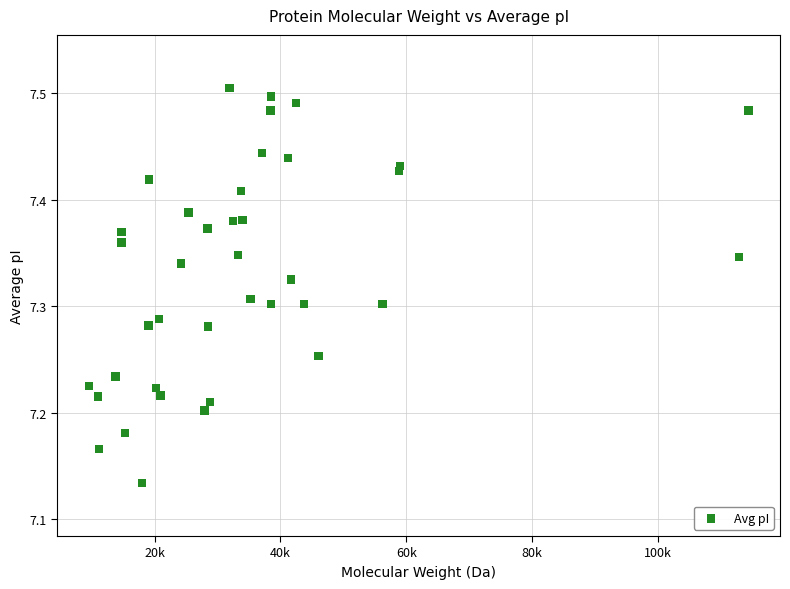

What is the range of X values (max minus min)?

104827.6